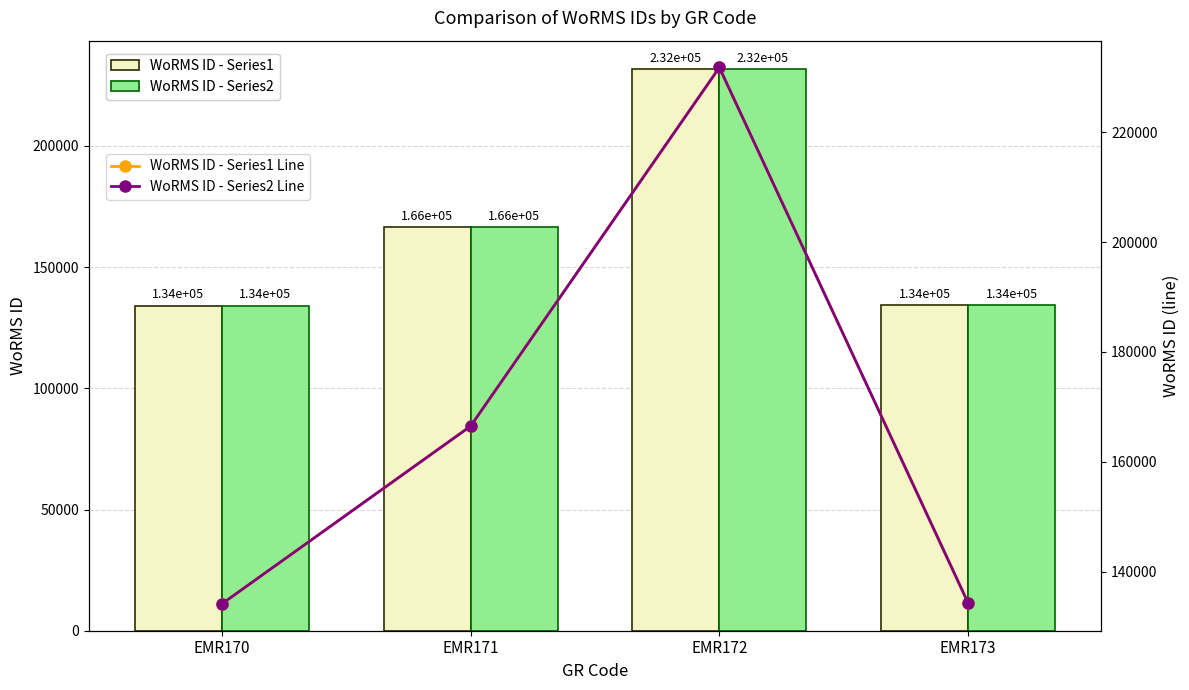

At EMR172, list the series in order from largest to smallest.

WoRMS ID - Series1, WoRMS ID - Series2, WoRMS ID - Series1 Line, WoRMS ID - Series2 Line